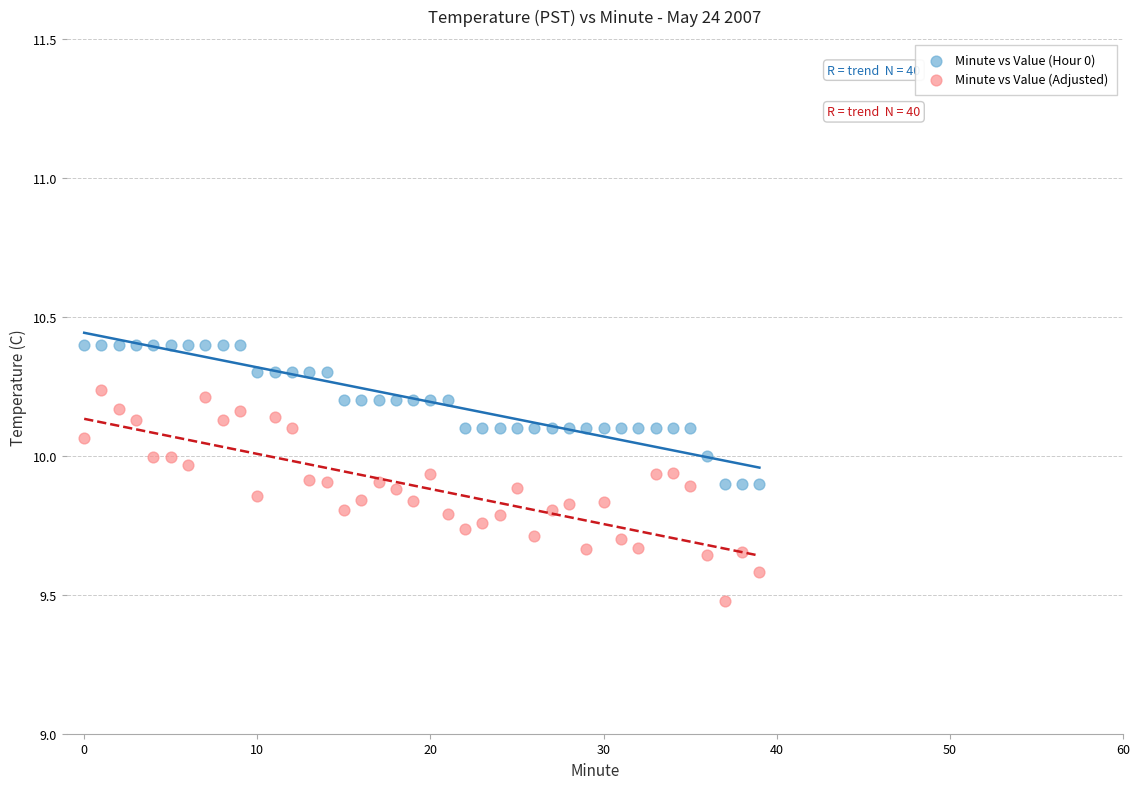

What are all the series names shown in the legend?

Minute vs Value (Hour 0), Minute vs Value (Adjusted)